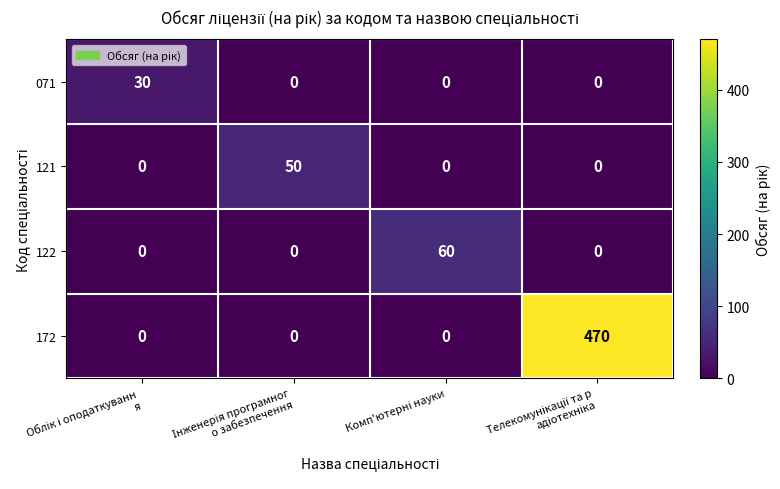

How many categories are shown in the chart?

4